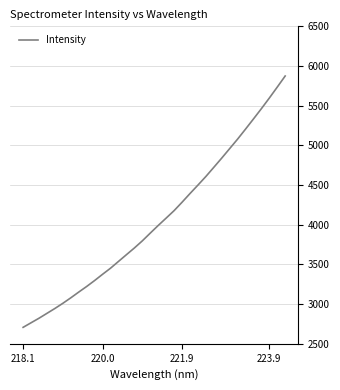

What is the difference between the maximum and minimum values?

3166.9